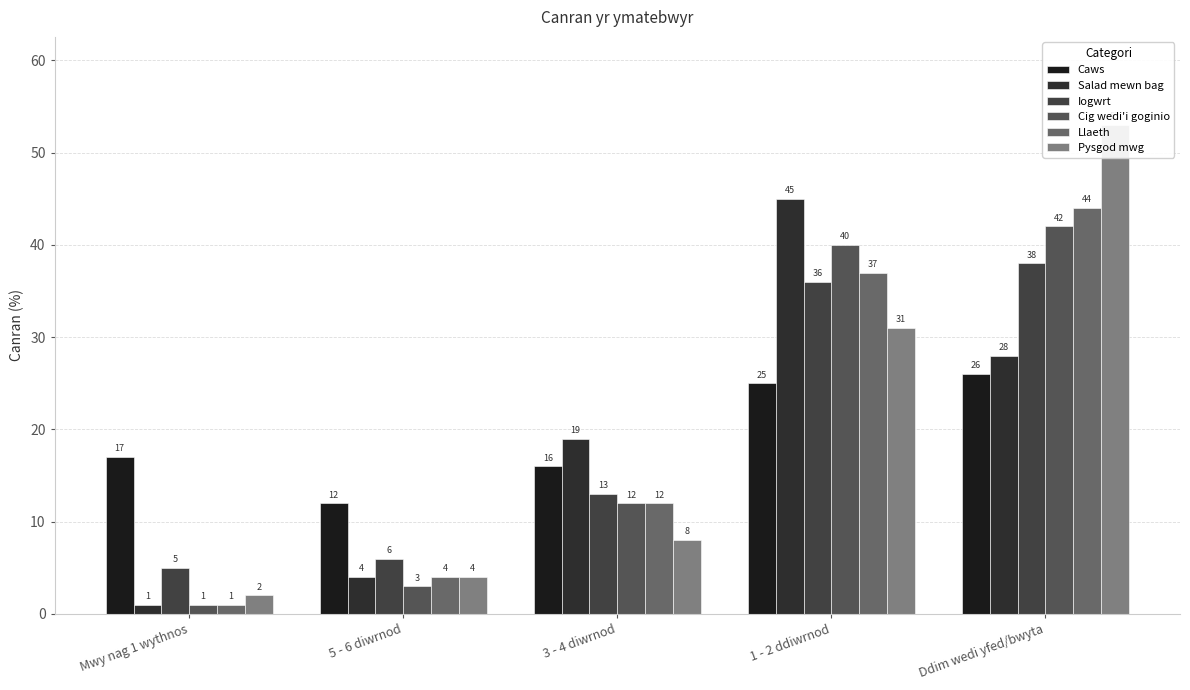

Rank the categories by Pysgod mwg value from highest to lowest.

Ddim wedi yfed/bwyta, 1 - 2 ddiwrnod, 3 - 4 diwrnod, 5 - 6 diwrnod, Mwy nag 1 wythnos